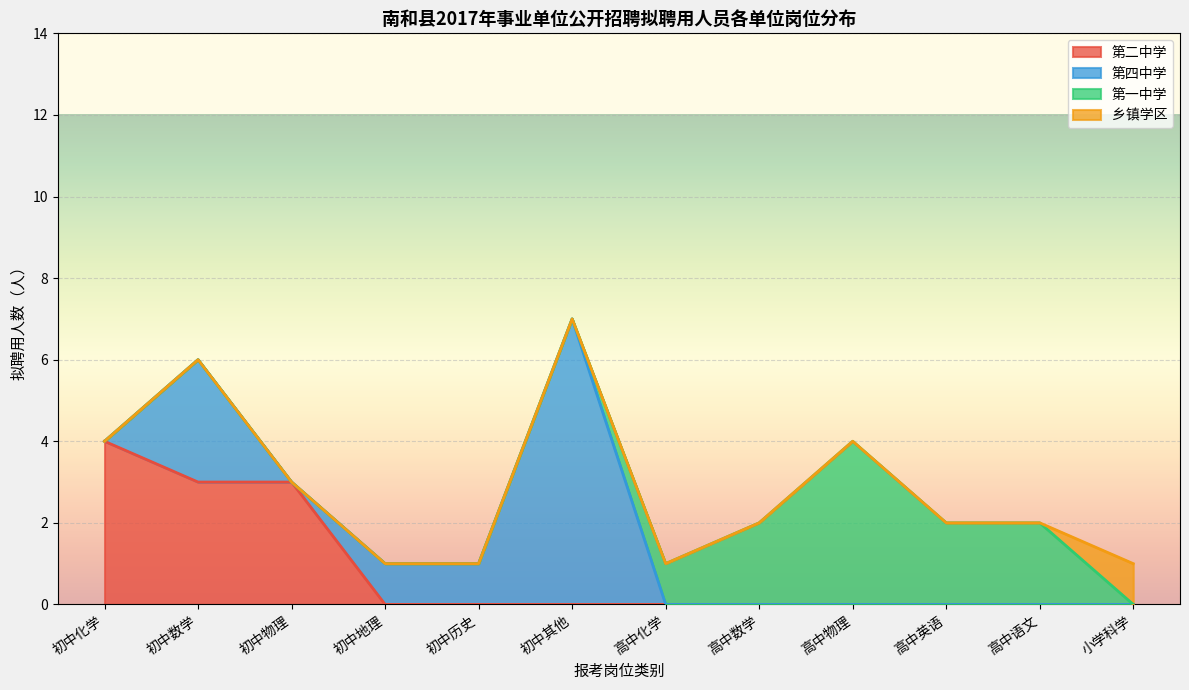

Does the chart display data point markers on the line(s)?

No